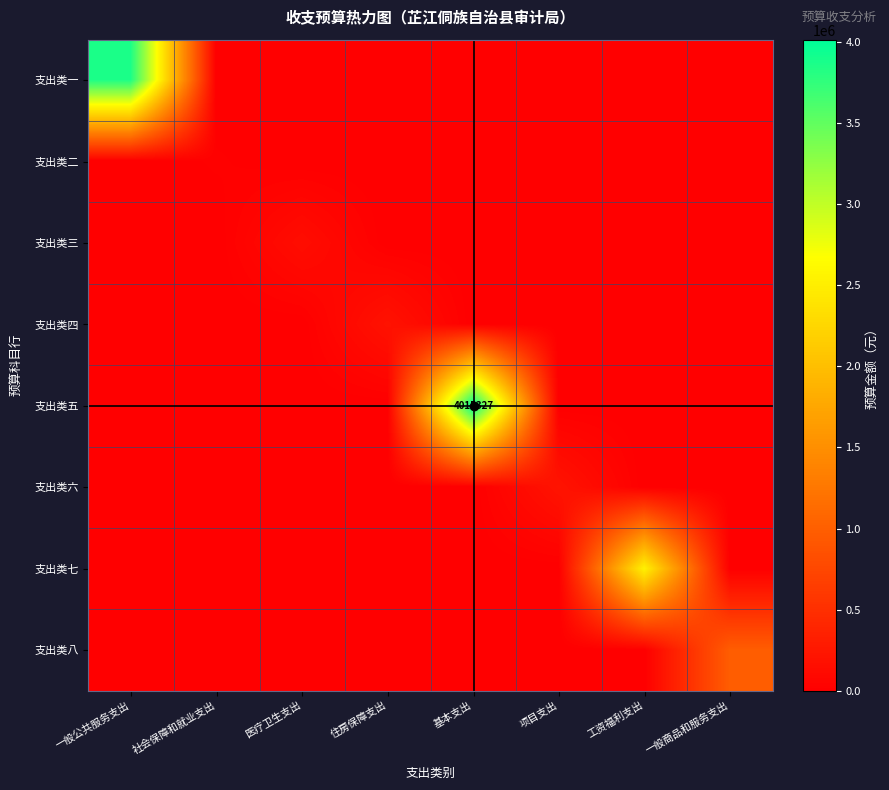

Which has a higher value, 一般公共服务支出 or 项目支出?

一般公共服务支出